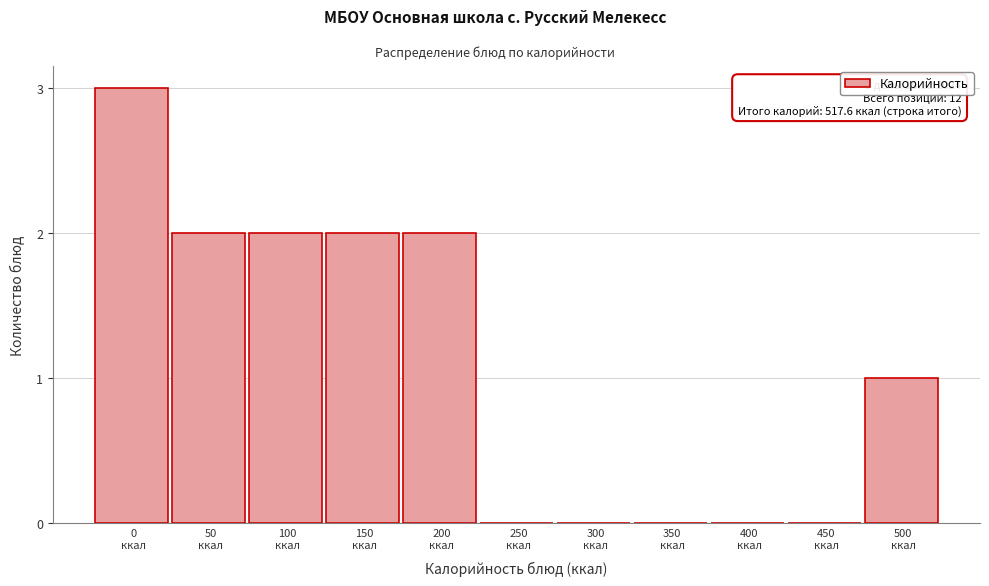

What is the greatest value displayed?

3